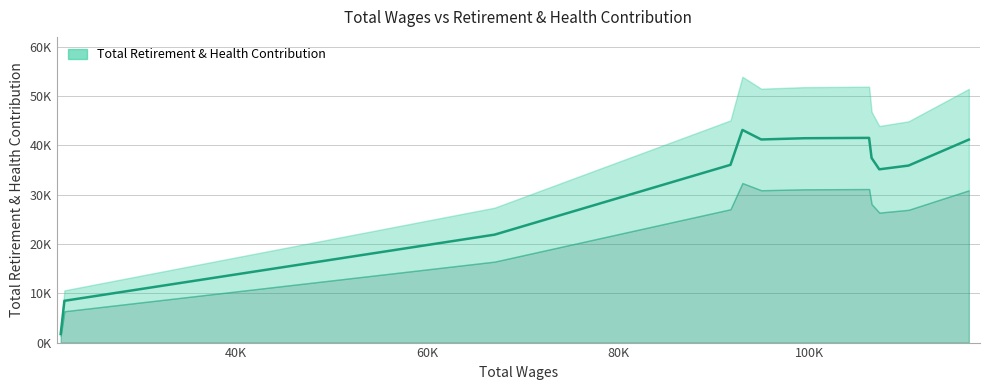

The chart shows a value of 23939 at 91698. True or false?

False